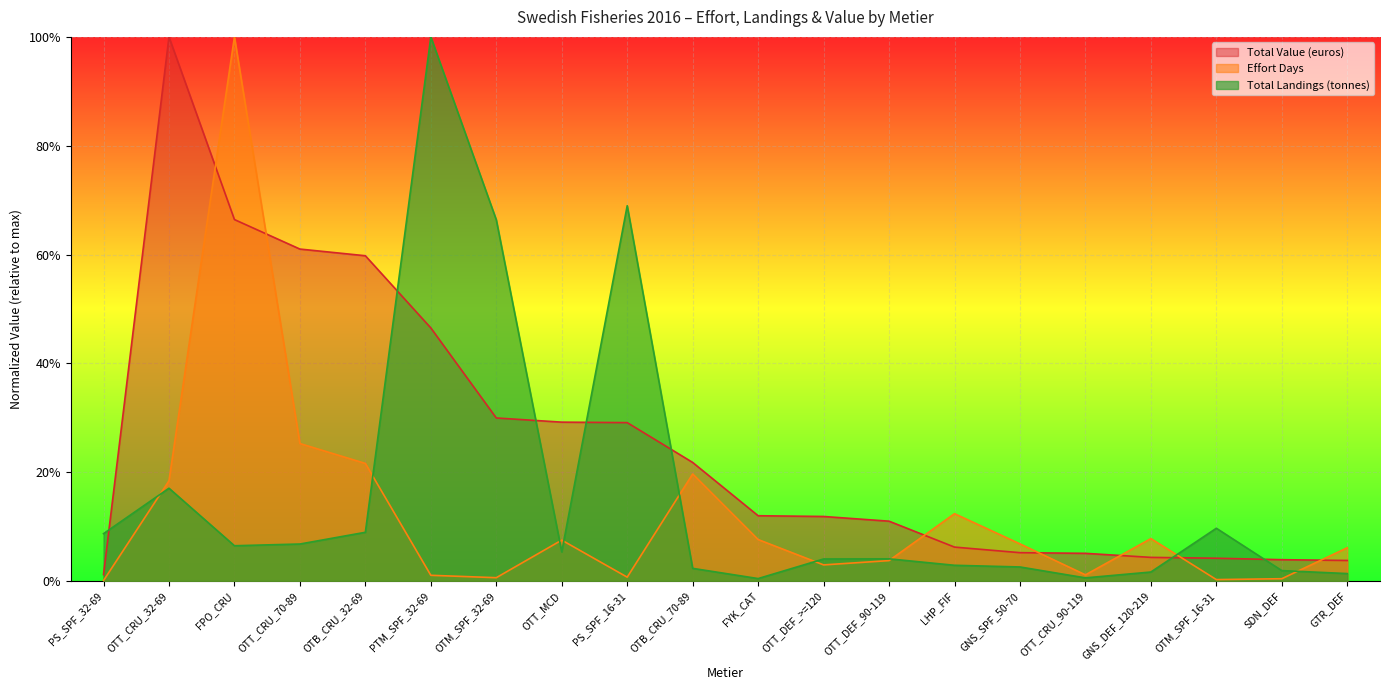

How many lines are shown in the chart?

3